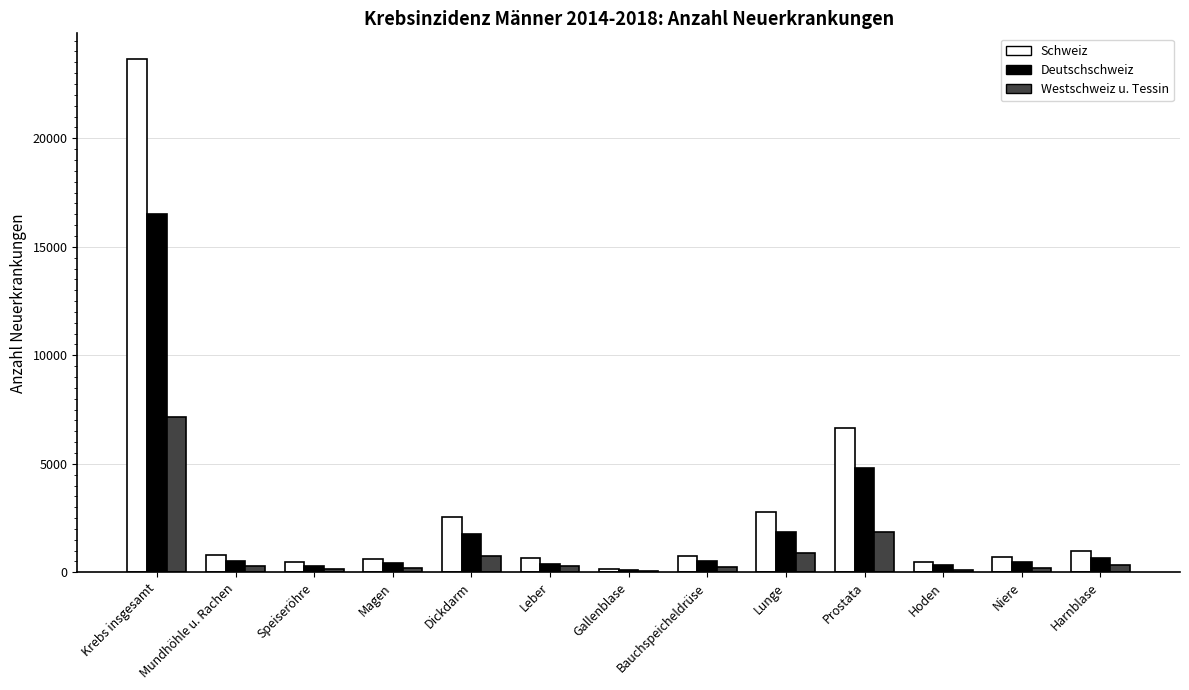

What is the sum of all Westschweiz u. Tessin values?

12466.5